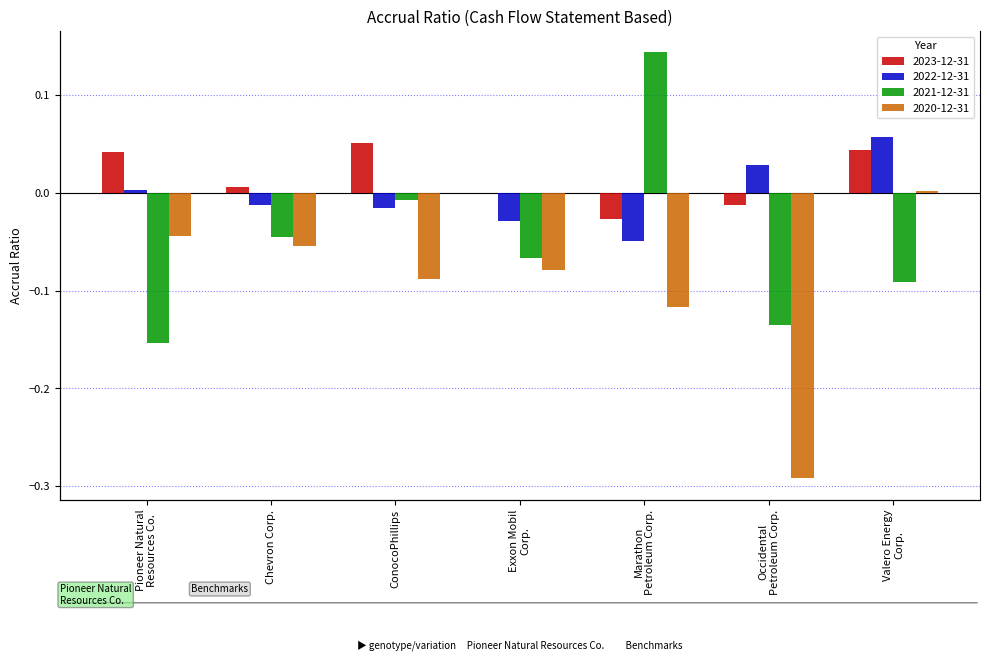

What is the sum of all 2021-12-31 values?

-0.4